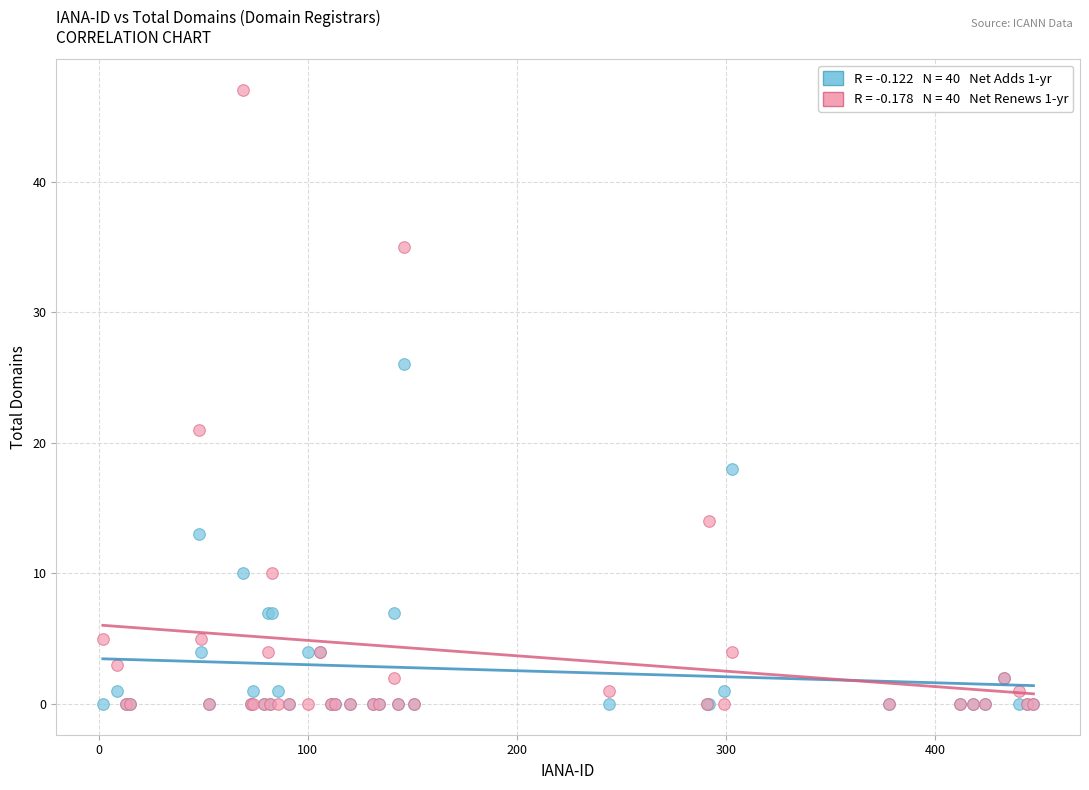

Across all series, what Y value is closest to 23?

21